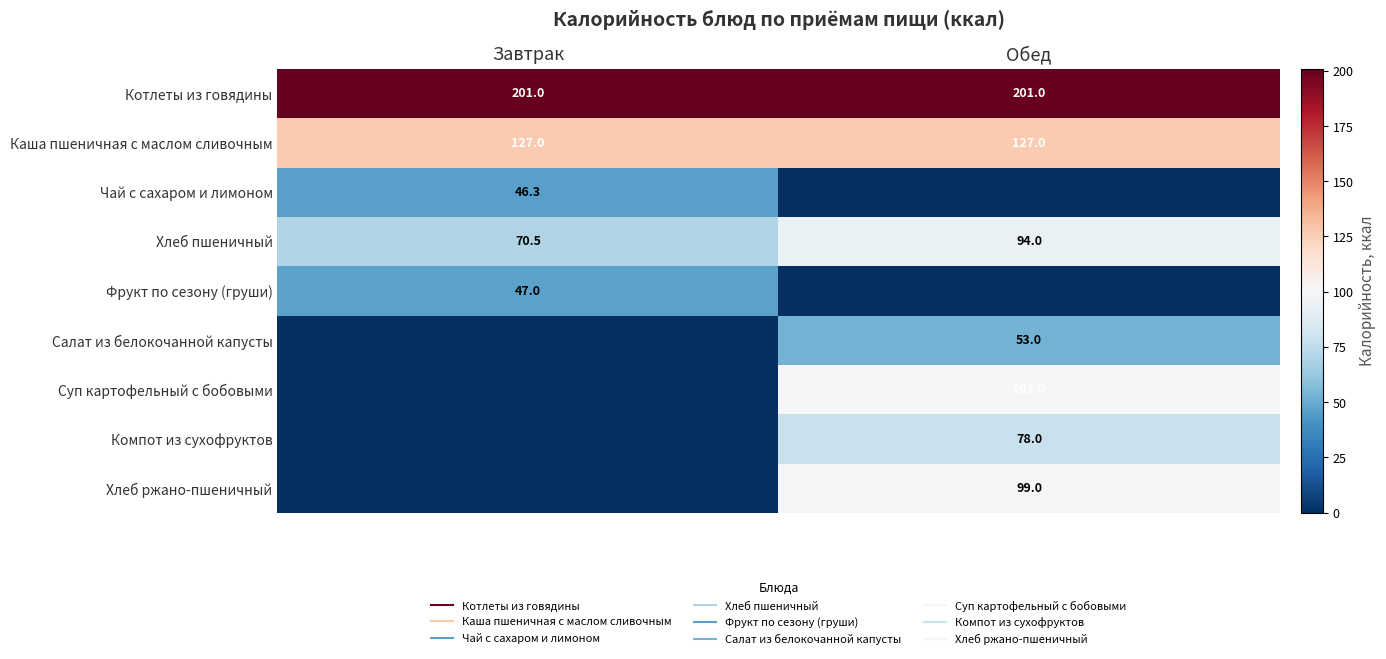

What is the sum of all Хлеб пшеничный values?

164.5